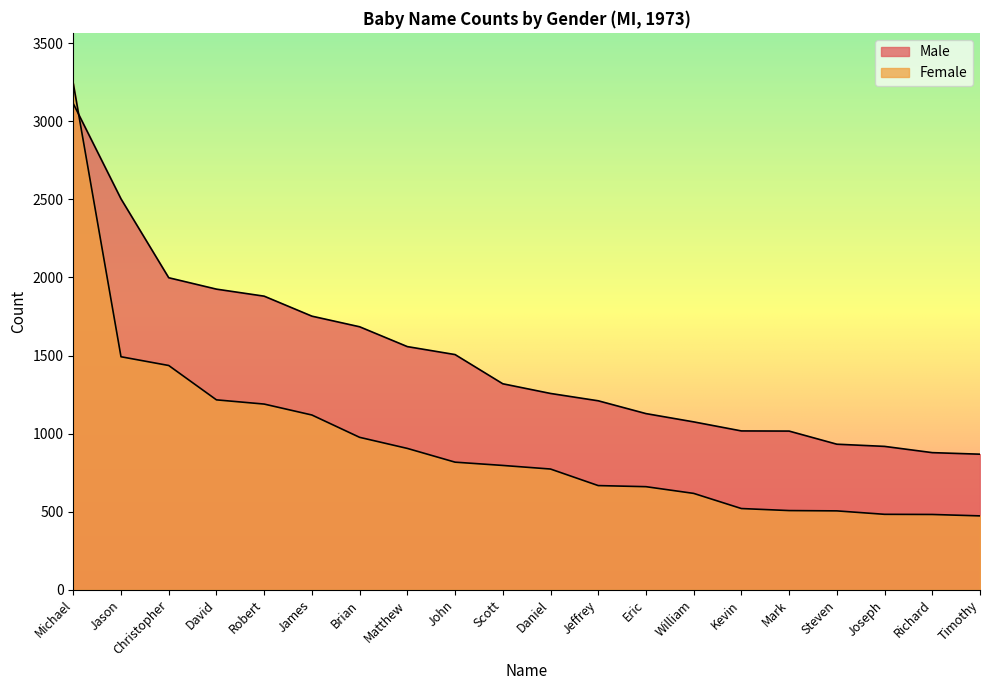

How many data points in Male are above 1319?

9